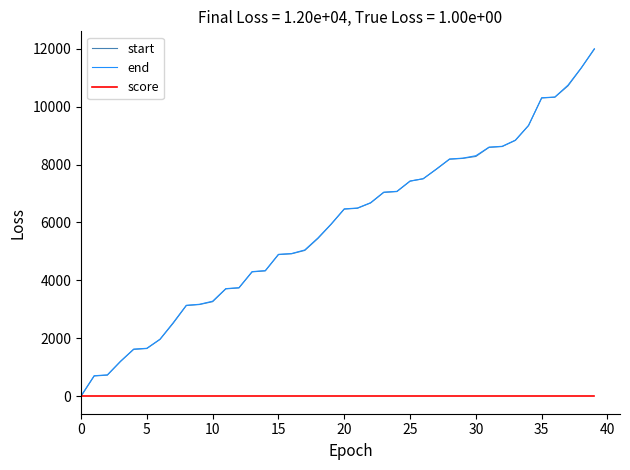

Which series has the widest spread of values?

end